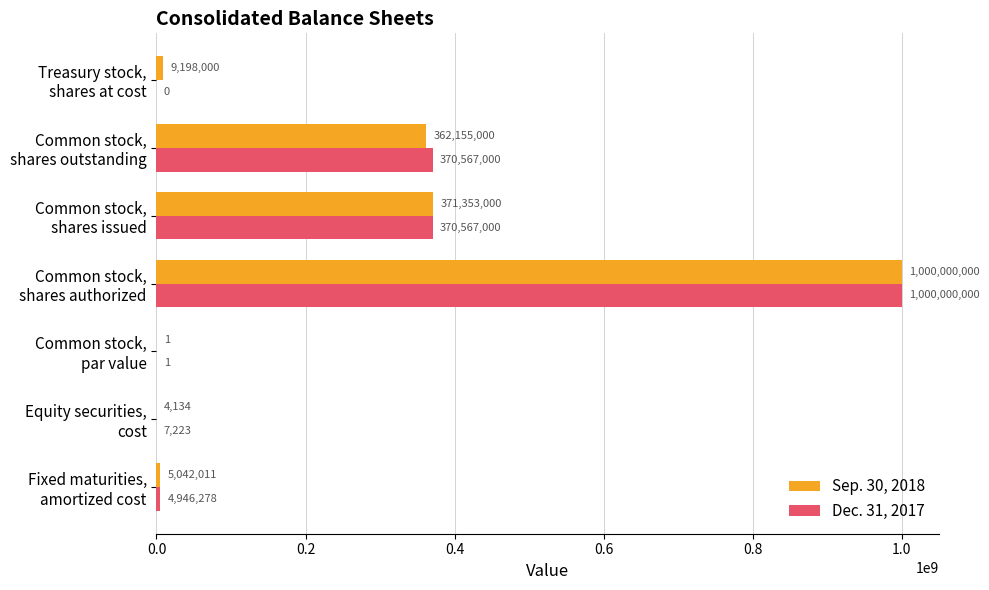

What is the sum of all Dec. 31, 2017 values?

1746087502